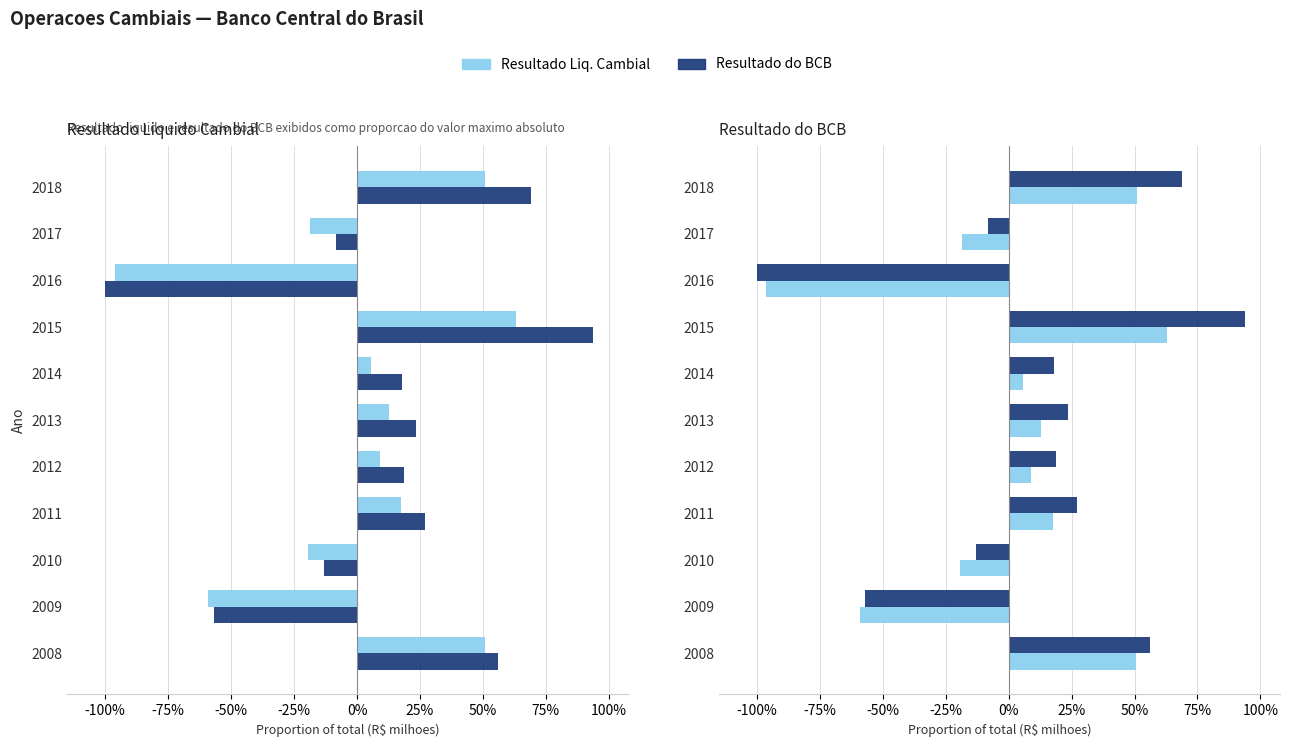

Are the bars grouped side by side (vs. stacked)?

Yes